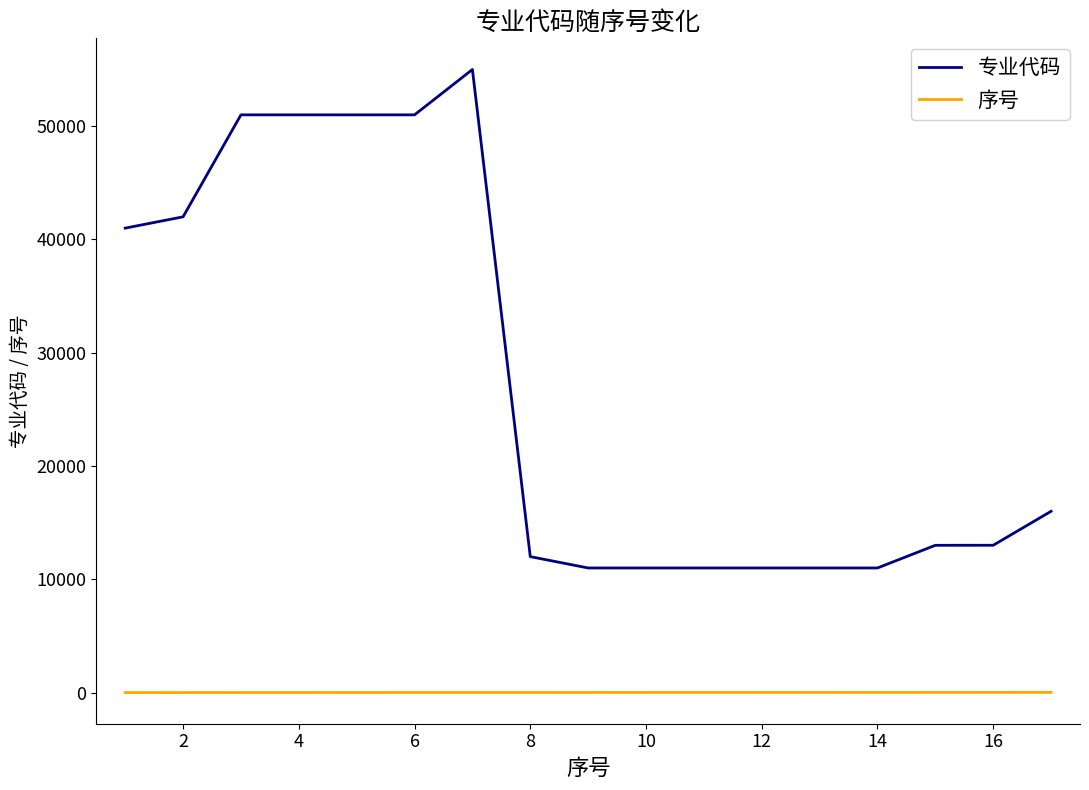

What is the minimum value for 专业代码?

11001